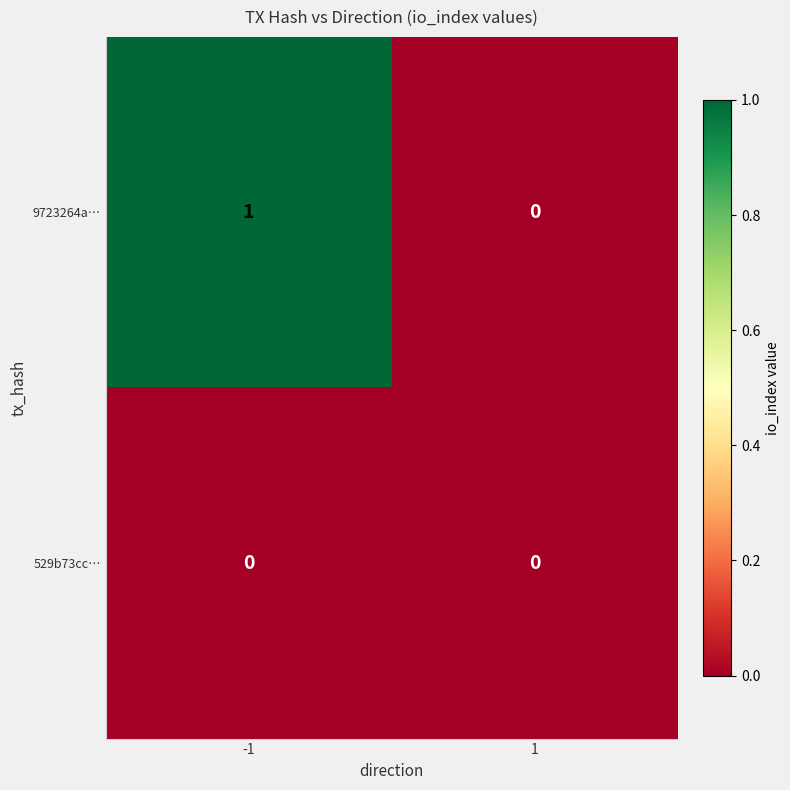

Reading right to left, list all the values displayed in this chart.

9723264a…: 1=0	-1=1
529b73cc…: 1=0	-1=0